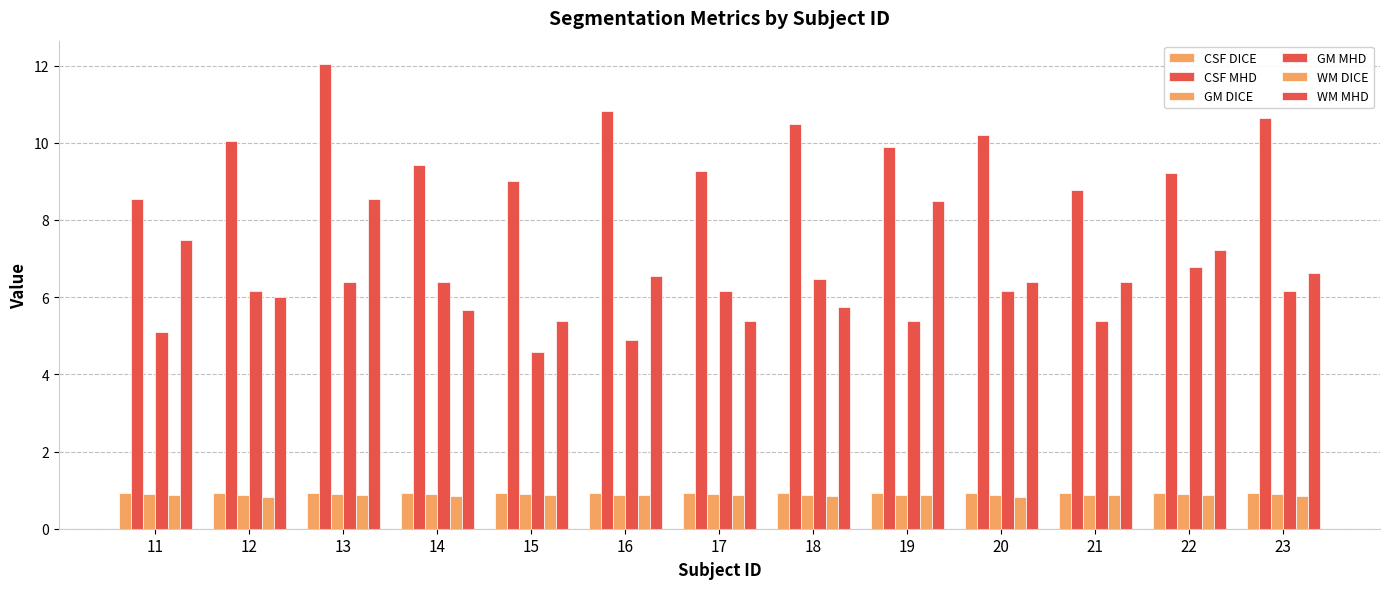

What is the difference between the second highest and second lowest values in the WM MHD series?

3.1